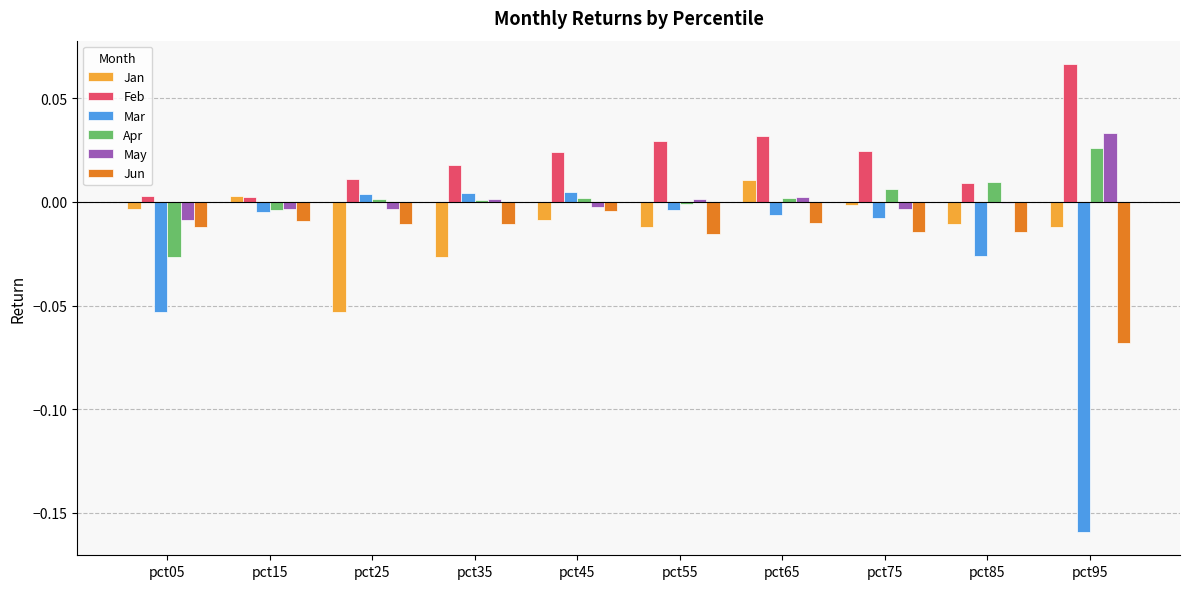

At which category is the sum across all series the highest?

pct65